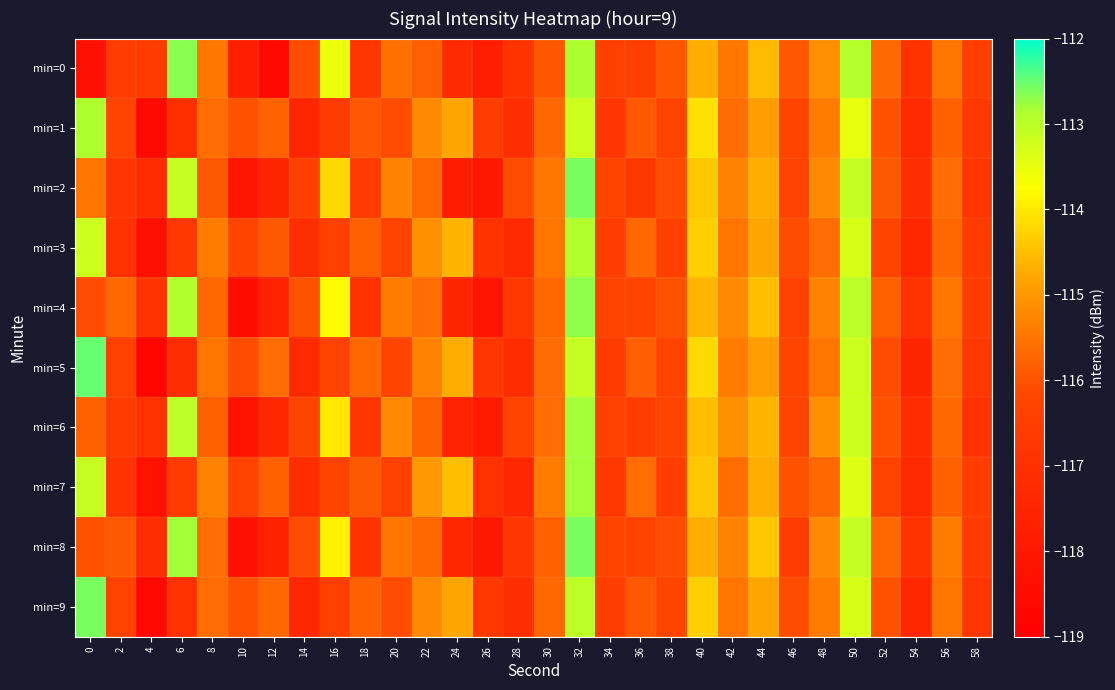

Between 10 and 24, which series saw the biggest shift?

min=7